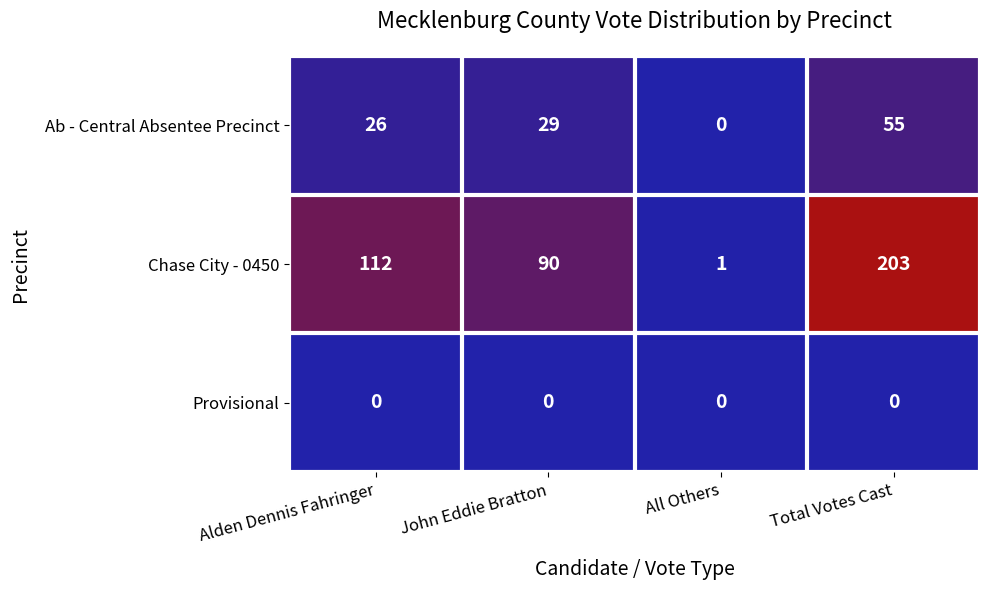

Count the Chase City - 0450 values in the range 90 to 203.

3